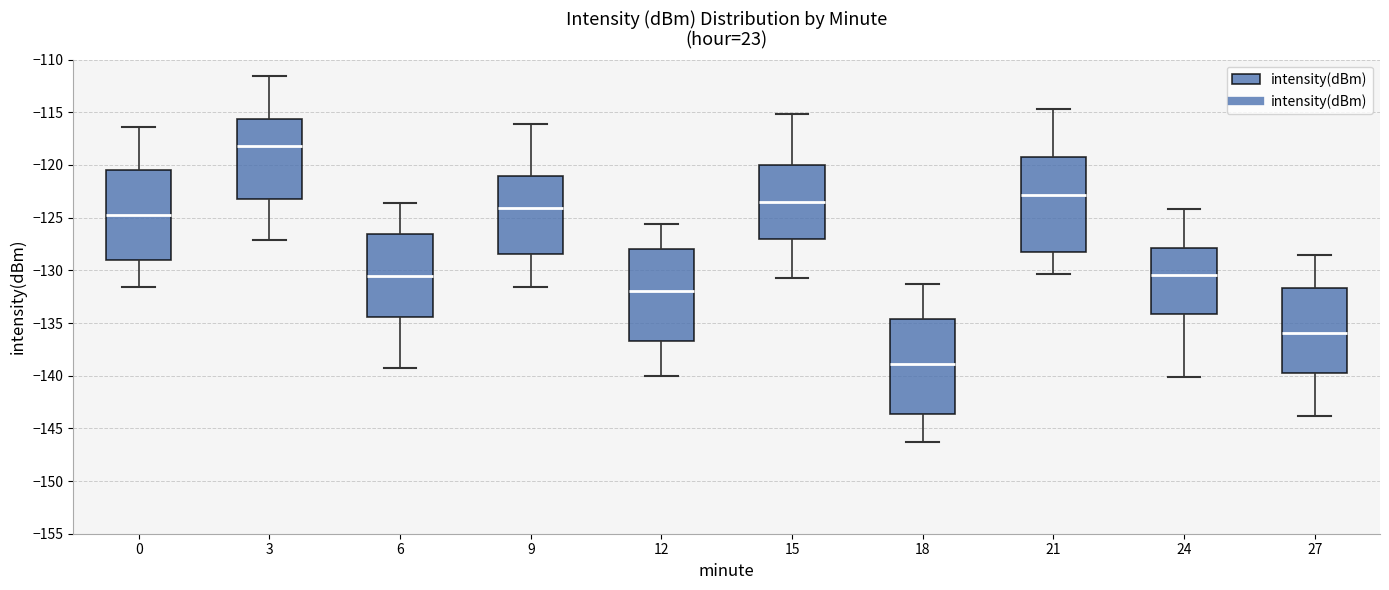

Reading left to right, transcribe this box plot: for each box, give where its median line is, the range the box spans, and where its two whiskers end, as read against the y-axis. The values are not printed on the chart, so give them approximately, as read against the axis.

0: median -125.0, box -129.0 to -120.5, whiskers -131.5 to -116.5
3: median -118.0, box -123.5 to -115.5, whiskers -127.0 to -111.5
6: median -130.5, box -134.5 to -126.5, whiskers -139.5 to -123.5
9: median -124.0, box -128.5 to -121.0, whiskers -131.5 to -116.0
12: median -132.0, box -136.5 to -128.0, whiskers -140.0 to -125.5
15: median -123.5, box -127.0 to -120.0, whiskers -130.5 to -115.0
18: median -139.0, box -143.5 to -134.5, whiskers -146.5 to -131.5
21: median -123.0, box -128.5 to -119.5, whiskers -130.5 to -114.5
24: median -130.5, box -134.0 to -128.0, whiskers -140.0 to -124.0
27: median -136.0, box -139.5 to -131.5, whiskers -144.0 to -128.5